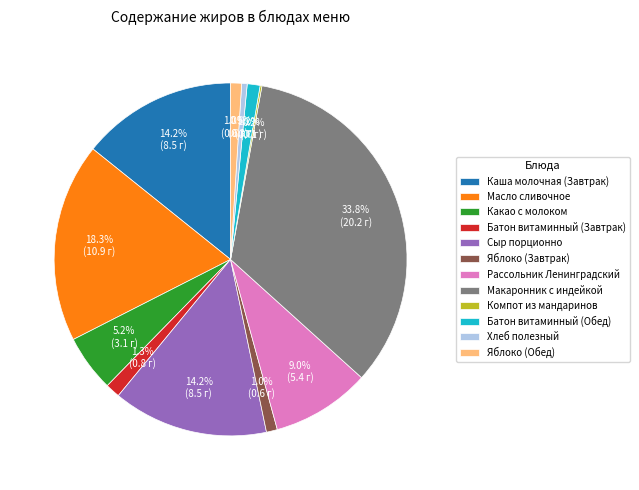

To the nearest percent, what is the average slice percentage?

8%